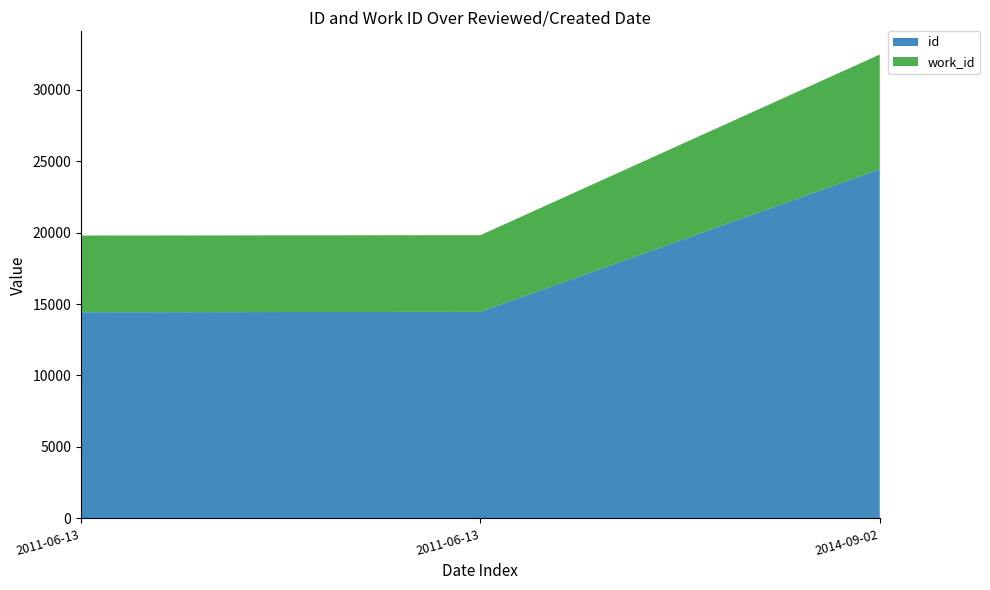

Reading left to right, what are all the values shown in this chart?

id: 2011-06-13=14425	2011-06-13=14451	2014-09-02=24432
work_id: 2011-06-13=5366	2011-06-13=5366	2014-09-02=8024